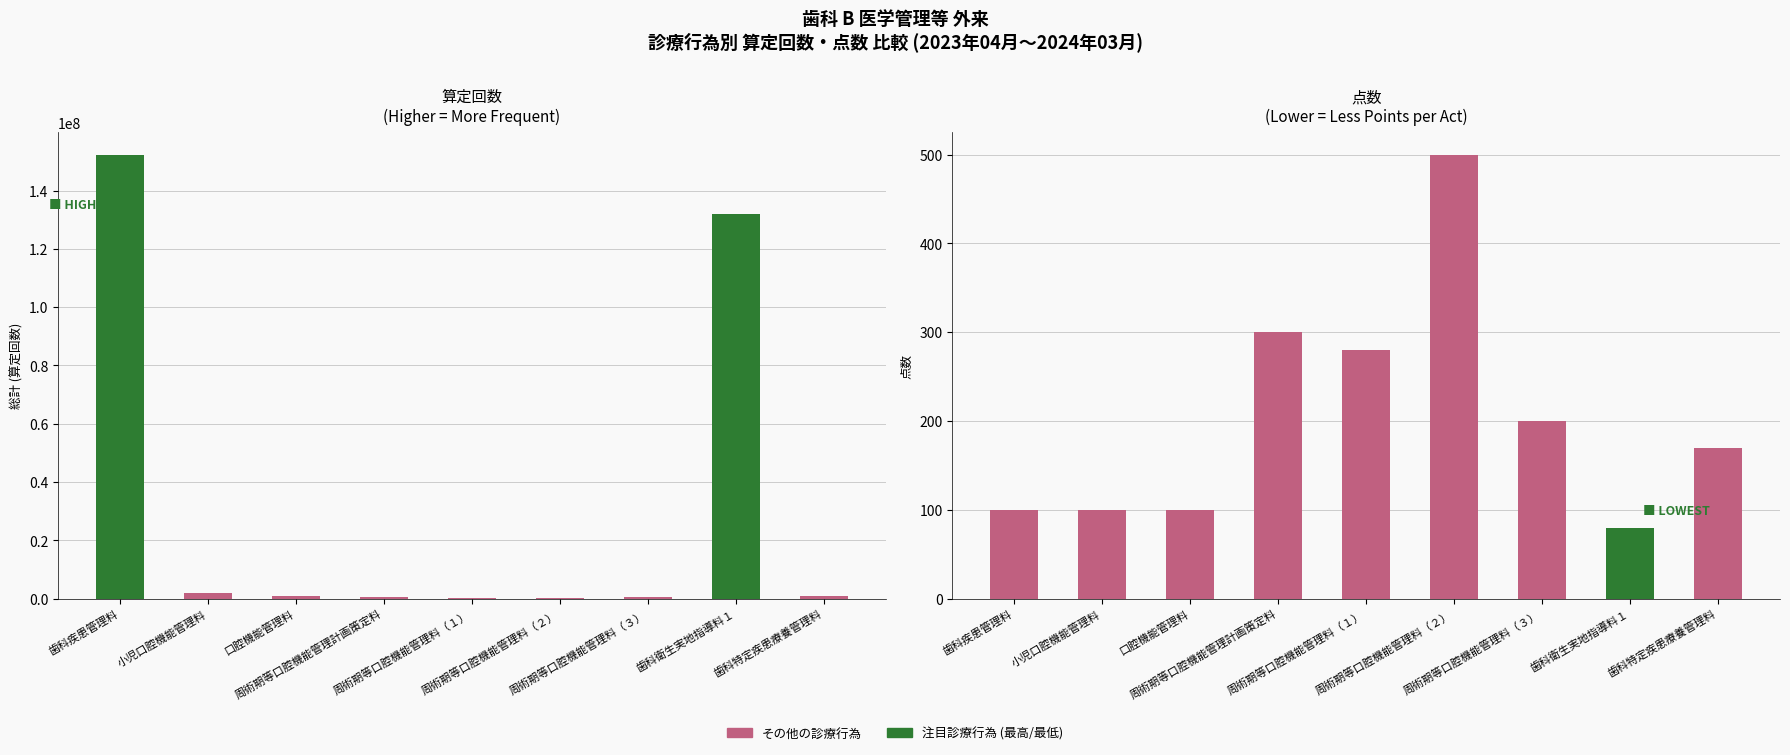

The 算定回数 series shows 525617 at 周術期等口腔機能管理計画策定料. True or false?

True